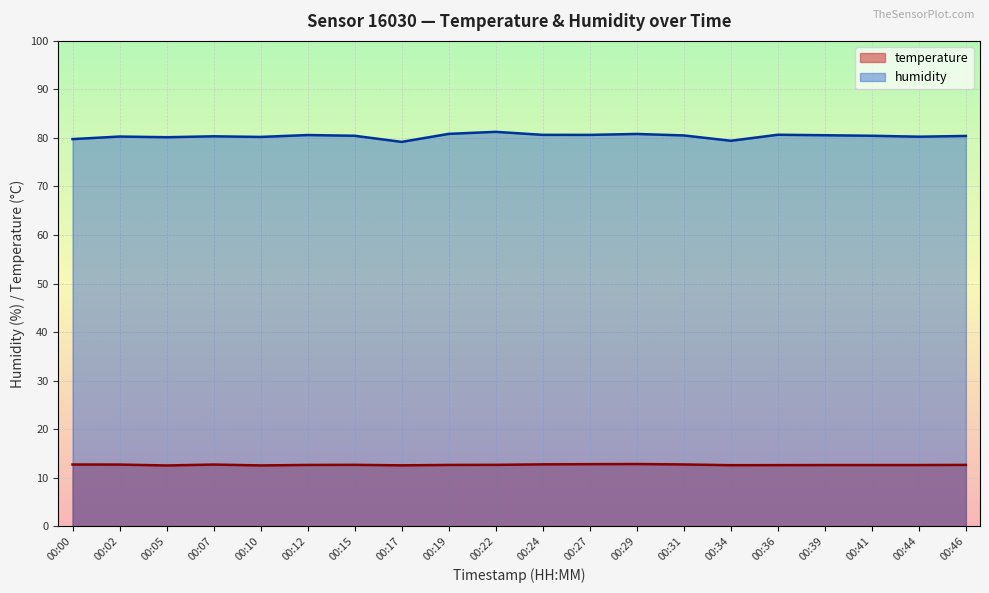

Reading left to right, extract all data points from this chart.

temperature: 00:00=12.7	00:02=12.7	00:05=12.5	00:07=12.7	00:10=12.5	00:12=12.6	00:15=12.6	00:17=12.5	00:19=12.6	00:22=12.6	00:24=12.7	00:27=12.8	00:29=12.8	00:31=12.7	00:34=12.6	00:36=12.6	00:39=12.6	00:41=12.6	00:44=12.6	00:46=12.6
humidity: 00:00=79.8	00:02=80.3	00:05=80.2	00:07=80.3	00:10=80.2	00:12=80.6	00:15=80.5	00:17=79.2	00:19=80.8	00:22=81.3	00:24=80.6	00:27=80.6	00:29=80.8	00:31=80.5	00:34=79.4	00:36=80.7	00:39=80.6	00:41=80.5	00:44=80.3	00:46=80.4